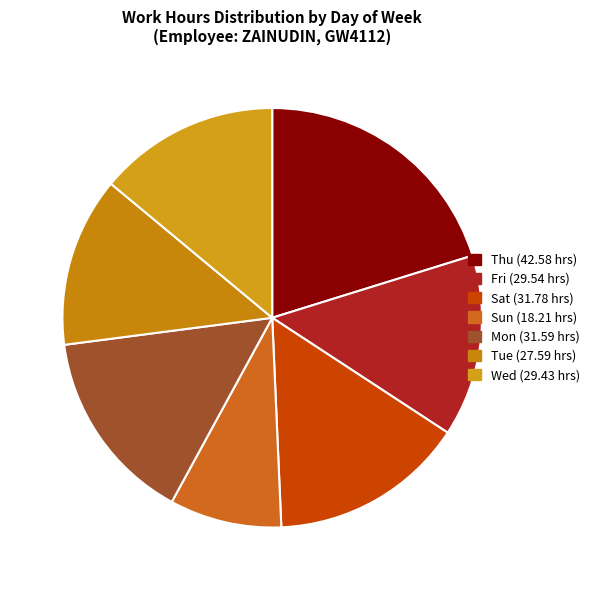

How many slices are in this pie chart?

7